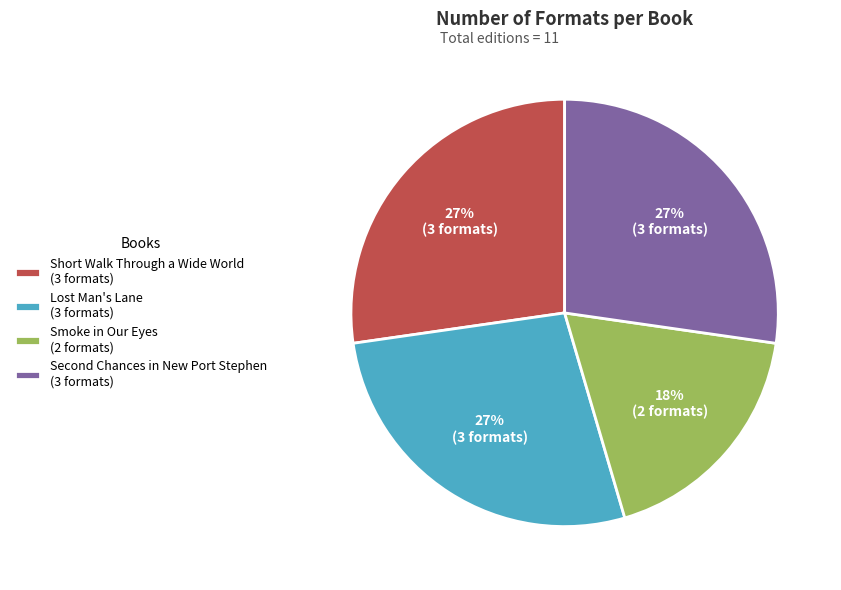

How many slices are in this pie chart?

4